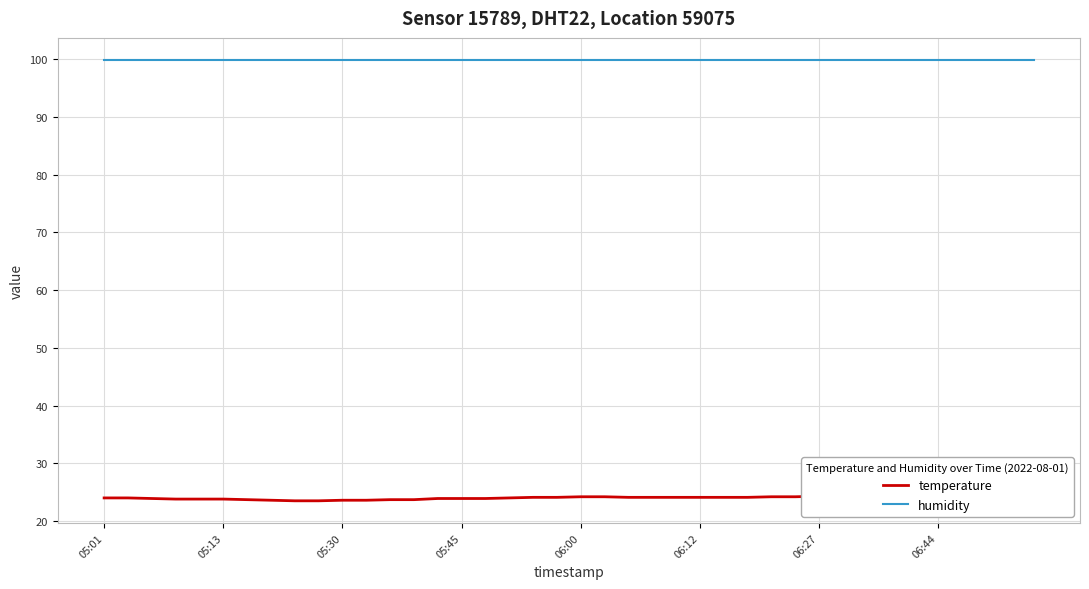

Rank the series by their average value, from highest to lowest.

humidity, temperature